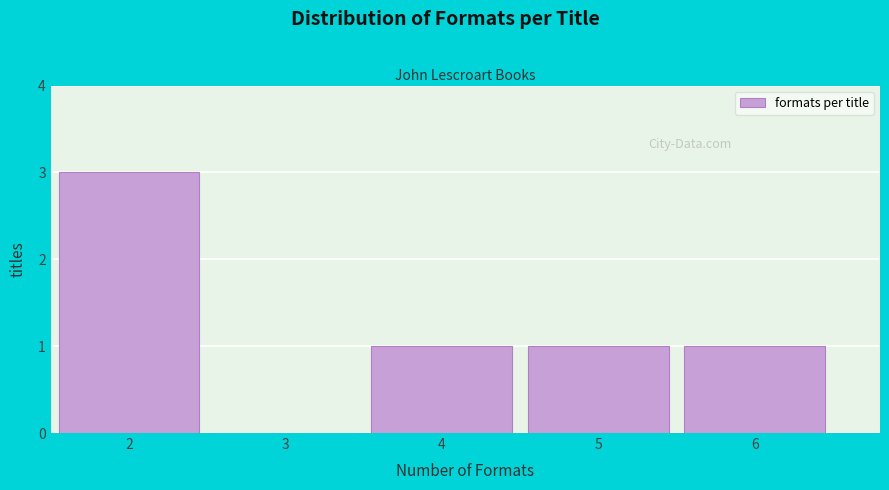

Reading left to right, transcribe all the data shown in this chart.

2=3	3=0	4=1	5=1	6=1